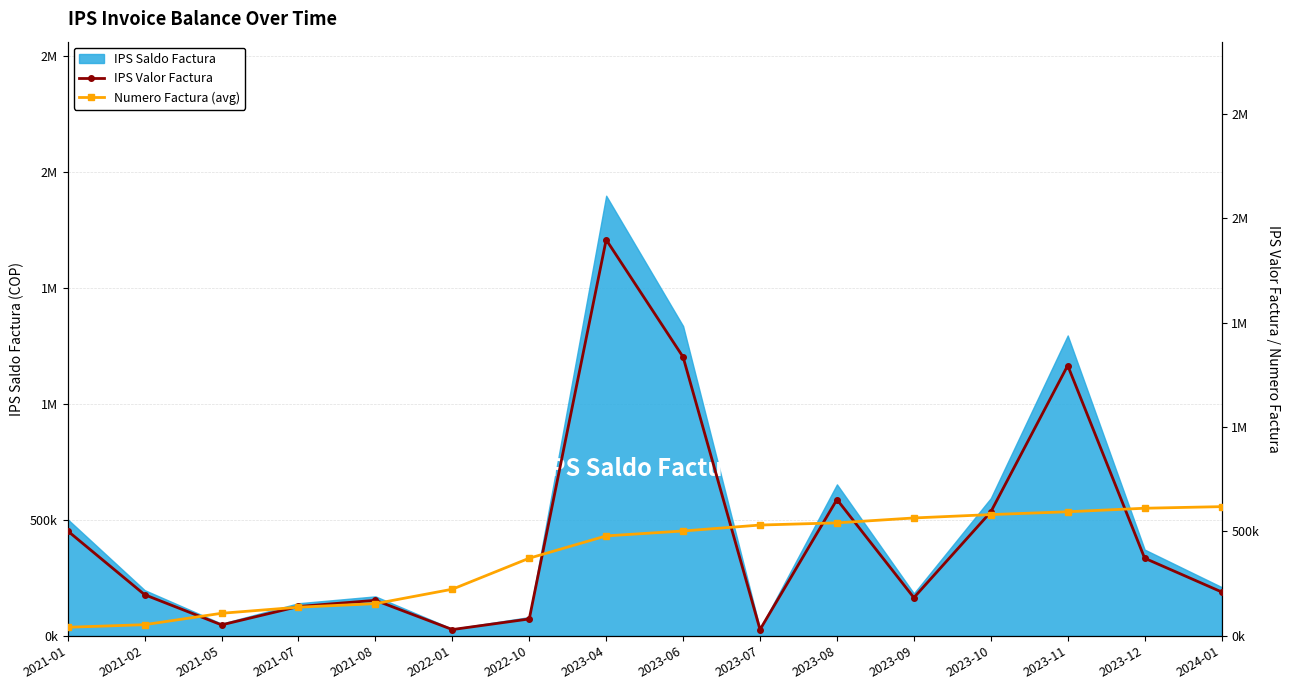

At which category does the chart reach its minimum across all series?

2022-01